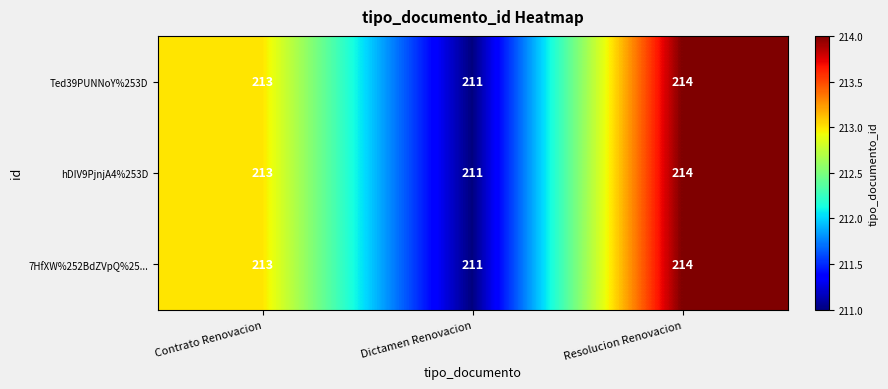

How many data points in hDIV9PjnjA4%253D are less than 213?

1